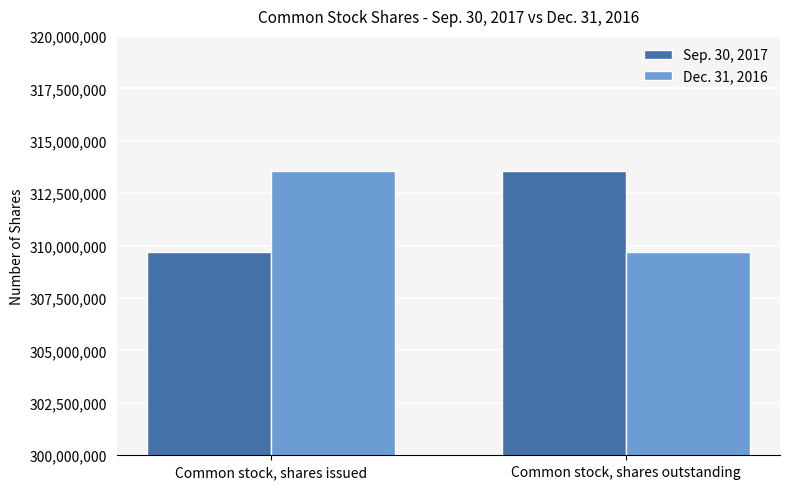

What is the difference between the highest and lowest values at Common stock, shares outstanding?

3819877